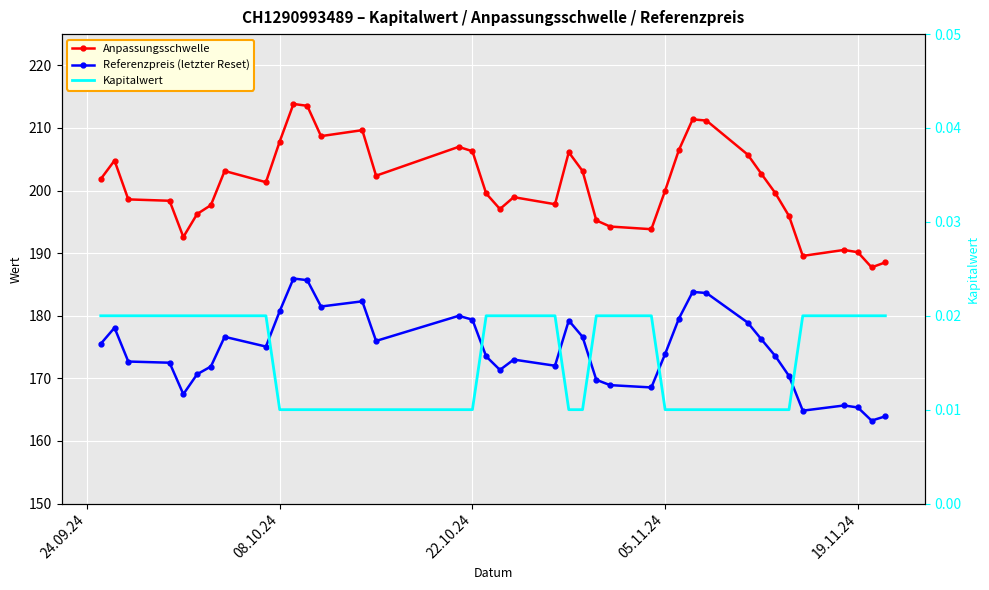

What is the sum of all Kapitalwert values?

0.6